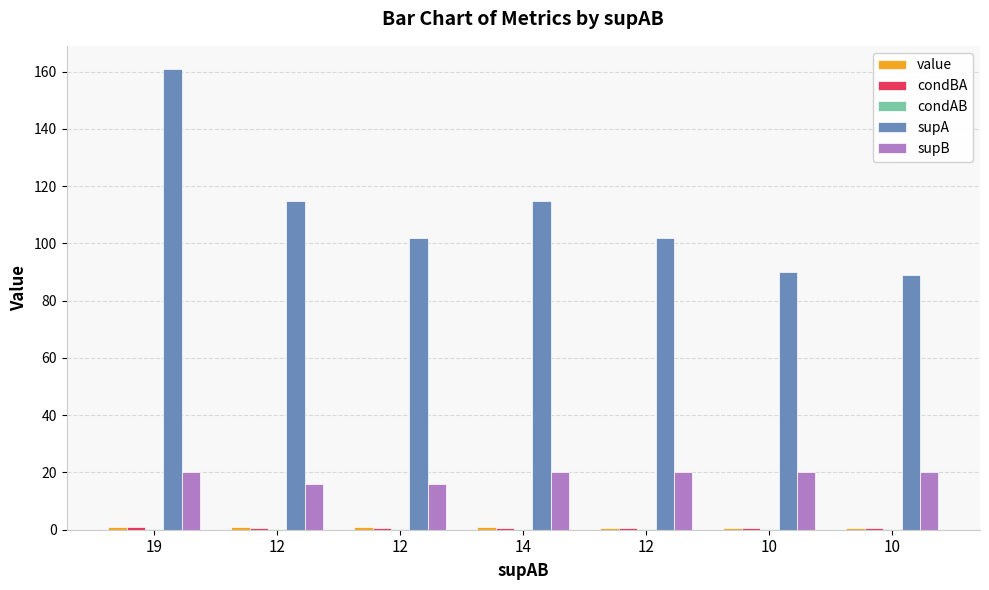

Are the bars horizontal?

No